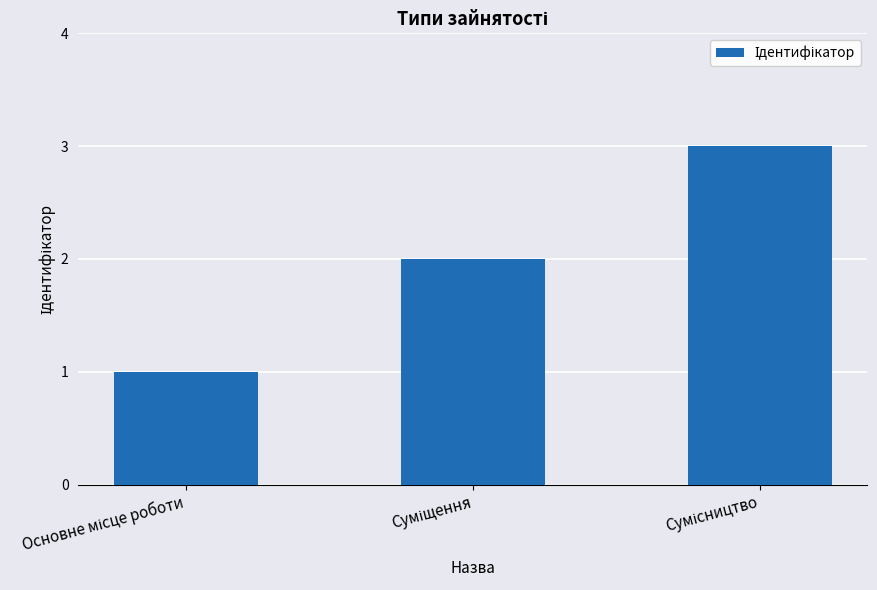

What is the difference between the maximum and second lowest values?

1